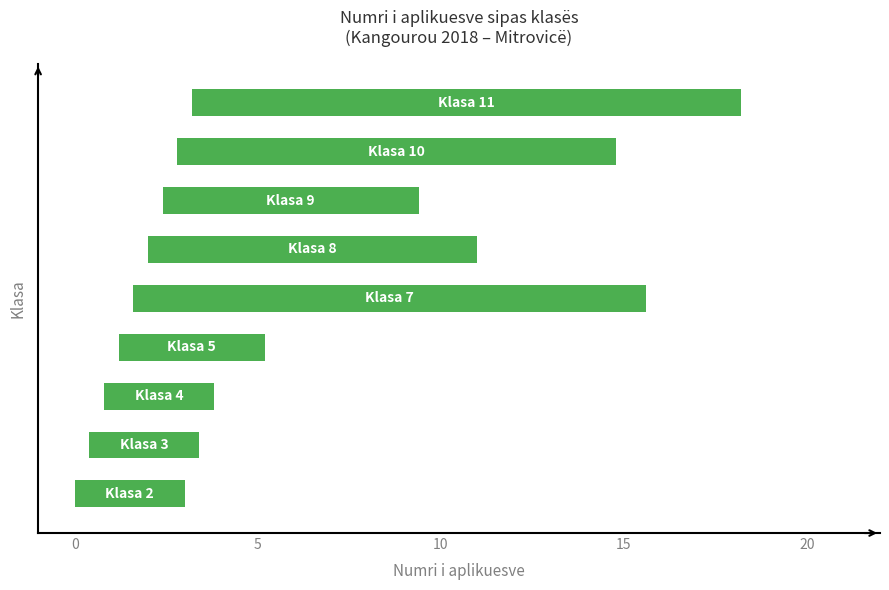

Is it true that the value at 15 is 1?

False